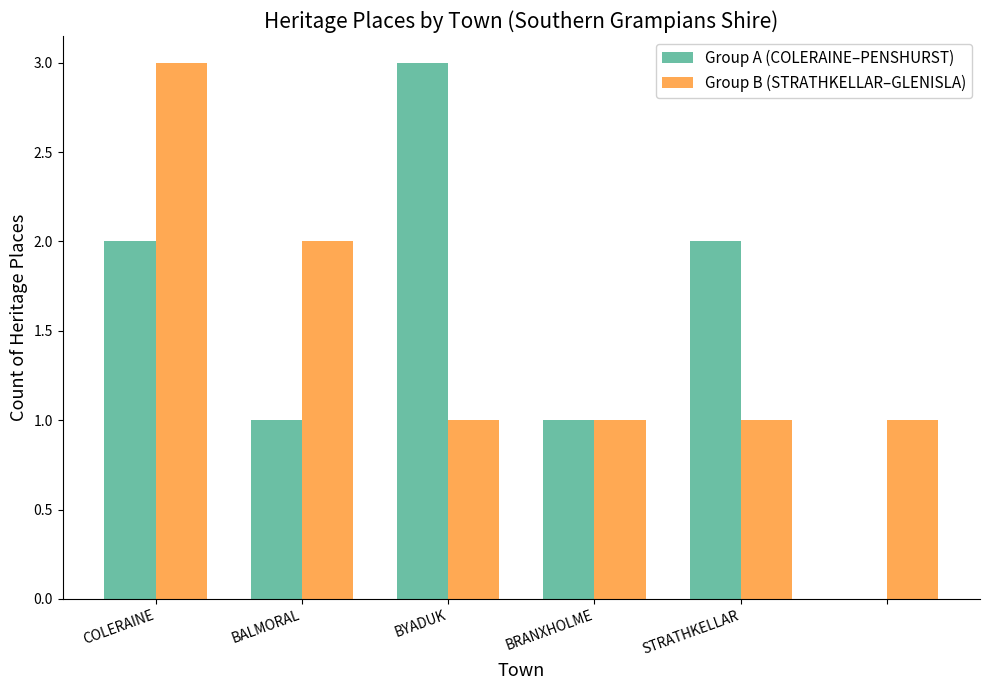

What is the maximum value for Group B (STRATHKELLAR–GLENISLA)?

3